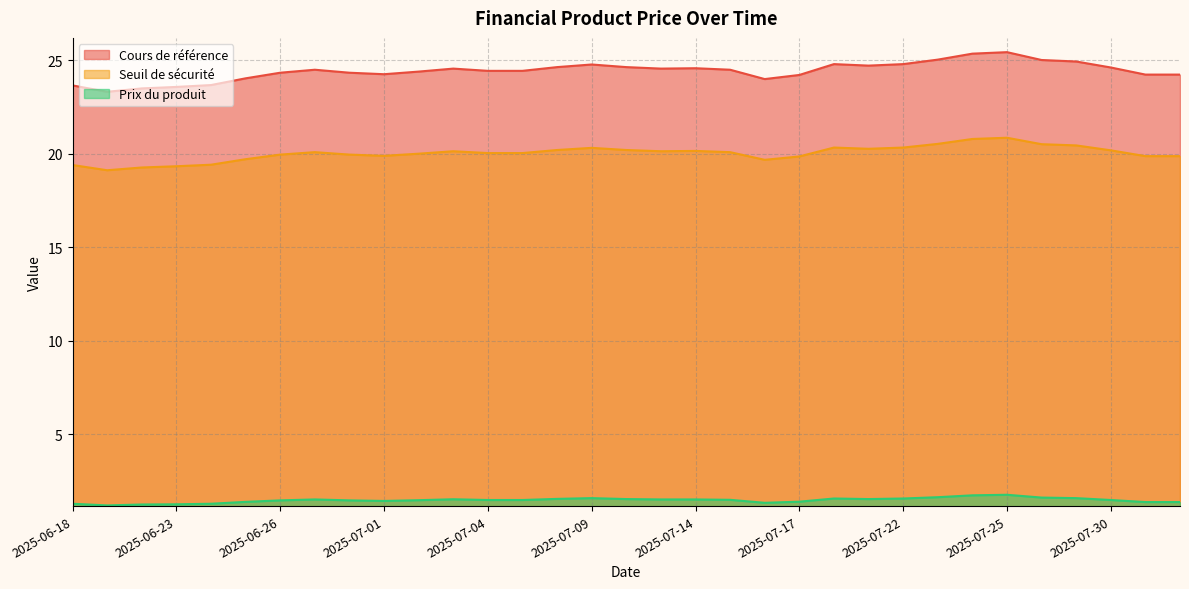

Reading right to left, list all the values displayed in this chart.

Cours de référence: 24.2	24.2	24.6	24.9	25.0	25.4	25.4	25.0	24.8	24.7	24.8	24.2	24.0	24.5	24.6	24.6	24.6	24.8	24.6	24.4	24.4	24.6	24.4	24.3	24.3	24.5	24.3	24.0	23.7	23.6	23.5	23.3	23.7
Seuil de sécurité: 19.9	19.9	20.2	20.5	20.5	20.9	20.8	20.5	20.3	20.3	20.3	19.9	19.7	20.1	20.2	20.1	20.2	20.3	20.2	20.0	20.0	20.1	20.0	19.9	20.0	20.1	20.0	19.7	19.4	19.3	19.3	19.1	19.4
Prix du produit: 1.4	1.4	1.5	1.6	1.6	1.8	1.7	1.6	1.6	1.5	1.6	1.4	1.3	1.5	1.5	1.5	1.5	1.6	1.5	1.5	1.5	1.5	1.5	1.4	1.5	1.5	1.5	1.4	1.3	1.2	1.2	1.2	1.3